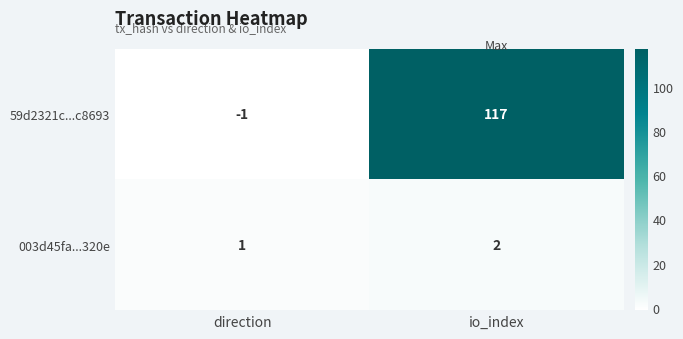

List the series in order of their overall mean, highest first.

59d2321c...c8693, 003d45fa...320e